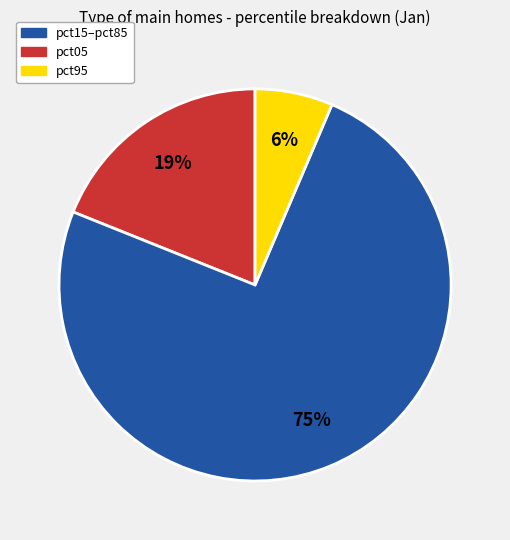

To the nearest percent, what is the average slice percentage?

33%